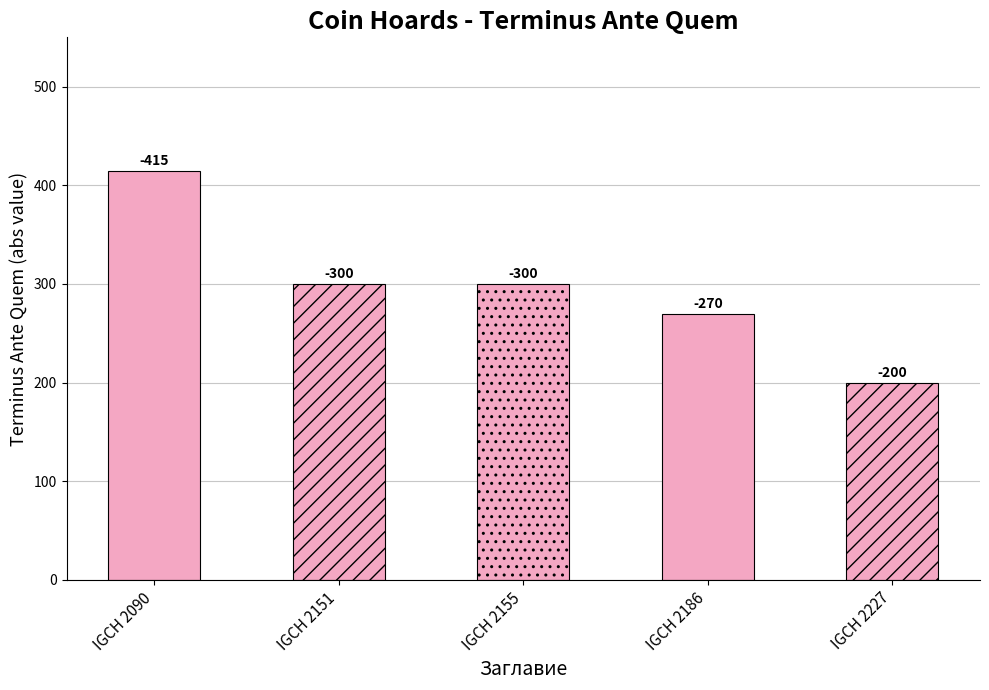

What is the greatest value displayed?

-200